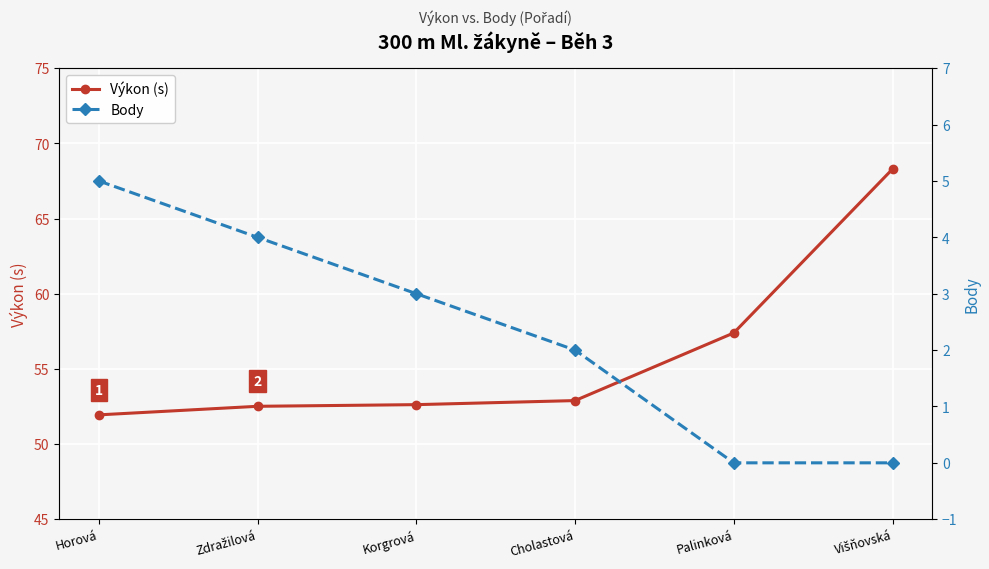

What is the highest value of the Body series?

5.0